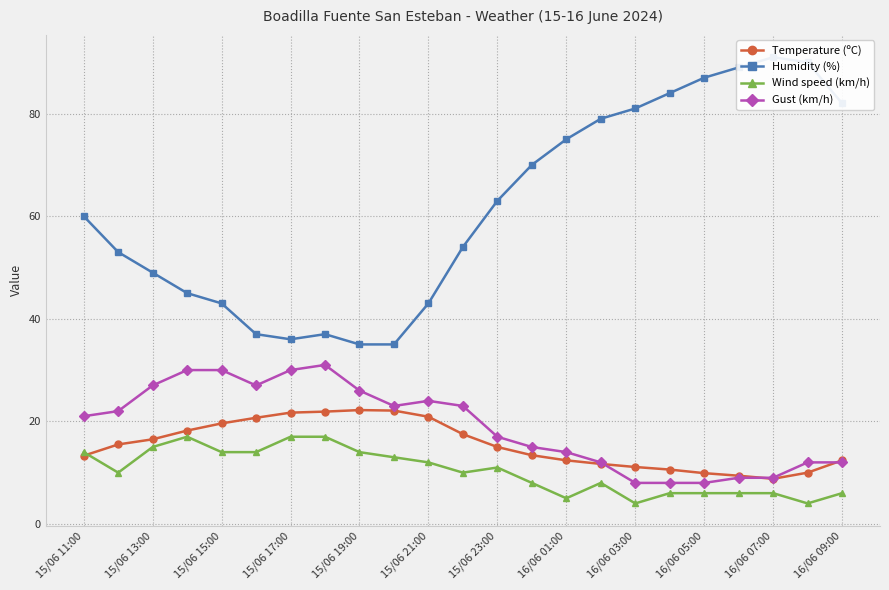

How many interior local valleys does the Humidity (%) series have?

1